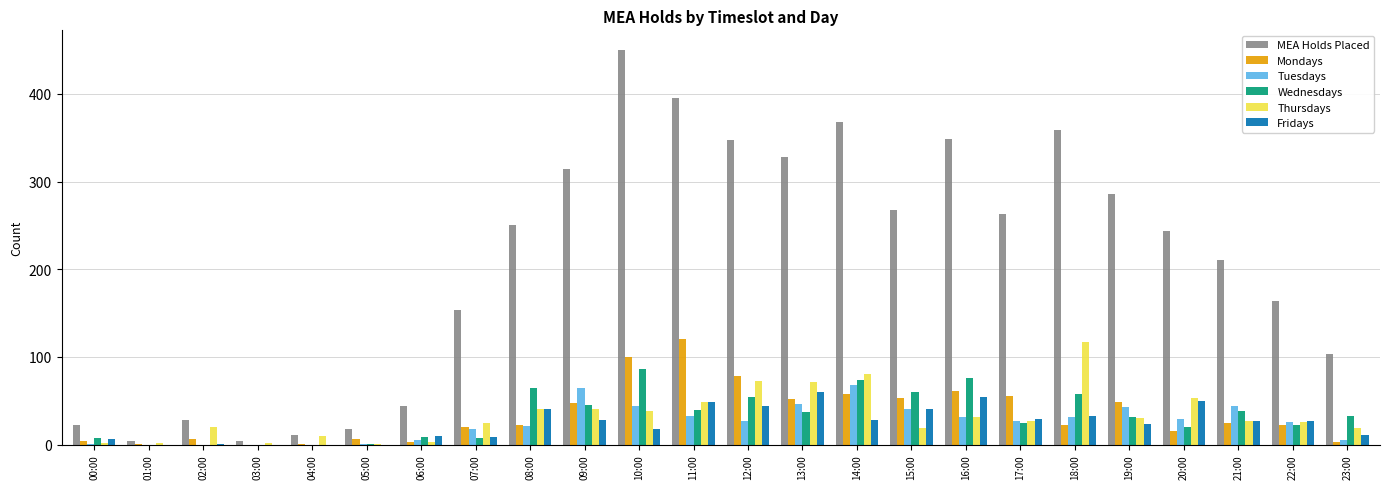

Are the bars grouped side by side (vs. stacked)?

Yes